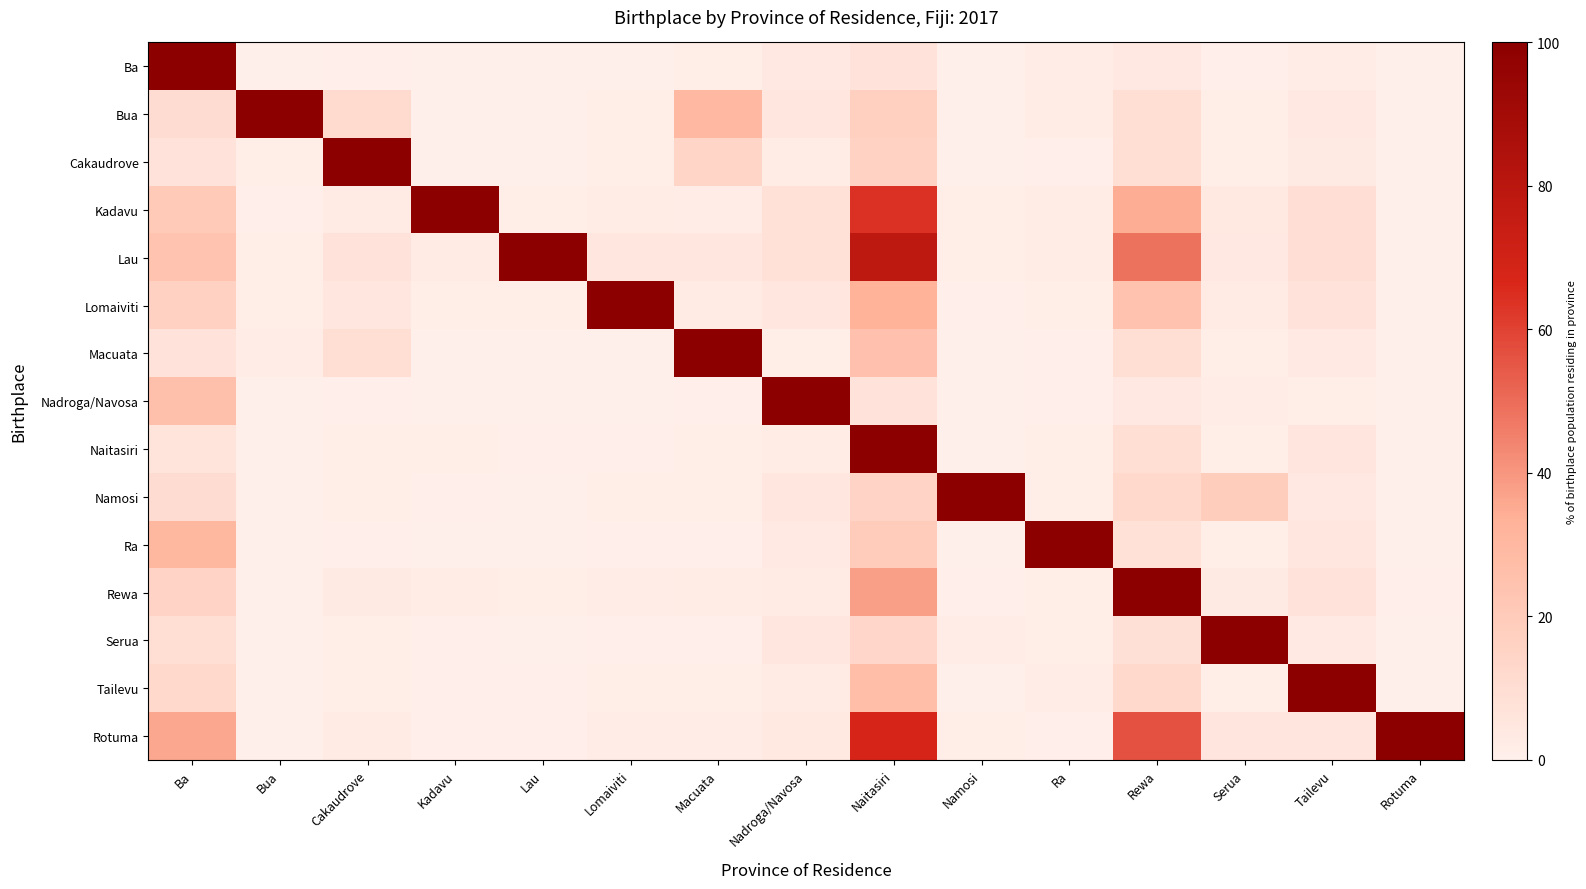

Reading left to right, transcribe all the data shown in this chart.

Ba: Ba=100.0	Bua=0.1	Cakaudrove=0.5	Kadavu=0.2	Lau=0.1	Lomaiviti=0.2	Macuata=1.4	Nadroga/Navosa=4.0	Naitasiri=7.1	Namosi=0.1	Ra=1.8	Rewa=4.1	Serua=0.6	Tailevu=1.8	Rotuma=0.1
Bua: Ba=10.4	Bua=100.0	Cakaudrove=11.1	Kadavu=0.2	Lau=0.1	Lomaiviti=0.9	Macuata=29.6	Nadroga/Navosa=4.7	Naitasiri=17.8	Namosi=0.2	Ra=2.1	Rewa=9.0	Serua=1.0	Tailevu=4.1	Rotuma=0.0
Cakaudrove: Ba=7.3	Bua=1.3	Cakaudrove=100.0	Kadavu=0.3	Lau=0.3	Lomaiviti=1.3	Macuata=14.1	Nadroga/Navosa=2.2	Naitasiri=15.7	Namosi=0.3	Ra=0.8	Rewa=9.5	Serua=1.1	Tailevu=2.8	Rotuma=0.0
Kadavu: Ba=20.6	Bua=0.7	Cakaudrove=2.7	Kadavu=100.0	Lau=0.9	Lomaiviti=2.2	Macuata=1.9	Nadroga/Navosa=7.8	Naitasiri=64.0	Namosi=1.2	Ra=2.2	Rewa=34.7	Serua=3.7	Tailevu=8.7	Rotuma=0.1
Lau: Ba=23.9	Bua=0.9	Cakaudrove=7.0	Kadavu=2.5	Lau=100.0	Lomaiviti=5.4	Macuata=4.5	Nadroga/Navosa=8.0	Naitasiri=77.8	Namosi=1.0	Ra=2.2	Rewa=48.7	Serua=4.1	Tailevu=8.7	Rotuma=0.1
Lomaiviti: Ba=16.4	Bua=0.9	Cakaudrove=4.4	Kadavu=0.8	Lau=1.0	Lomaiviti=100.0	Macuata=2.6	Nadroga/Navosa=4.5	Naitasiri=32.9	Namosi=0.5	Ra=1.2	Rewa=24.6	Serua=2.4	Tailevu=7.3	Rotuma=0.1
Macuata: Ba=7.2	Bua=1.7	Cakaudrove=9.0	Kadavu=0.1	Lau=0.1	Lomaiviti=0.3	Macuata=100.0	Nadroga/Navosa=1.1	Naitasiri=25.2	Namosi=0.1	Ra=0.5	Rewa=9.1	Serua=1.1	Tailevu=3.2	Rotuma=0.0
Nadroga/Navosa: Ba=25.9	Bua=0.1	Cakaudrove=0.5	Kadavu=0.3	Lau=0.1	Lomaiviti=0.2	Macuata=0.5	Nadroga/Navosa=100.0	Naitasiri=7.3	Namosi=0.2	Ra=0.8	Rewa=4.1	Serua=1.7	Tailevu=1.2	Rotuma=0.0
Naitasiri: Ba=6.5	Bua=0.2	Cakaudrove=1.1	Kadavu=0.9	Lau=0.6	Lomaiviti=0.8	Macuata=0.9	Nadroga/Navosa=2.0	Naitasiri=100.0	Namosi=0.4	Ra=0.9	Rewa=9.4	Serua=1.3	Tailevu=5.6	Rotuma=0.1
Namosi: Ba=10.4	Bua=0.4	Cakaudrove=1.2	Kadavu=0.8	Lau=0.2	Lomaiviti=1.1	Macuata=0.9	Nadroga/Navosa=4.5	Naitasiri=15.4	Namosi=100.0	Ra=1.0	Rewa=12.2	Serua=19.1	Tailevu=4.0	Rotuma=0.1
Ra: Ba=30.3	Bua=0.3	Cakaudrove=0.6	Kadavu=0.2	Lau=0.1	Lomaiviti=0.4	Macuata=0.8	Nadroga/Navosa=3.2	Naitasiri=19.8	Namosi=0.3	Ra=100.0	Rewa=8.1	Serua=1.1	Tailevu=5.2	Rotuma=0.0
Rewa: Ba=15.1	Bua=0.4	Cakaudrove=2.9	Kadavu=2.0	Lau=0.8	Lomaiviti=1.9	Macuata=2.3	Nadroga/Navosa=2.6	Naitasiri=37.9	Namosi=0.7	Ra=1.3	Rewa=100.0	Serua=3.0	Tailevu=6.7	Rotuma=0.5
Serua: Ba=9.4	Bua=0.1	Cakaudrove=0.9	Kadavu=0.6	Lau=0.2	Lomaiviti=0.6	Macuata=0.6	Nadroga/Navosa=5.1	Naitasiri=14.0	Namosi=1.8	Ra=0.9	Rewa=8.4	Serua=100.0	Tailevu=3.3	Rotuma=0.1
Tailevu: Ba=12.3	Bua=0.3	Cakaudrove=1.3	Kadavu=0.5	Lau=0.4	Lomaiviti=1.1	Macuata=1.2	Nadroga/Navosa=2.5	Naitasiri=27.0	Namosi=0.4	Ra=1.6	Rewa=12.2	Serua=1.5	Tailevu=100.0	Rotuma=0.0
Rotuma: Ba=36.1	Bua=0.3	Cakaudrove=2.6	Kadavu=0.6	Lau=0.7	Lomaiviti=1.6	Macuata=2.0	Nadroga/Navosa=3.6	Naitasiri=67.3	Namosi=1.1	Ra=0.7	Rewa=56.3	Serua=5.6	Tailevu=5.7	Rotuma=100.0